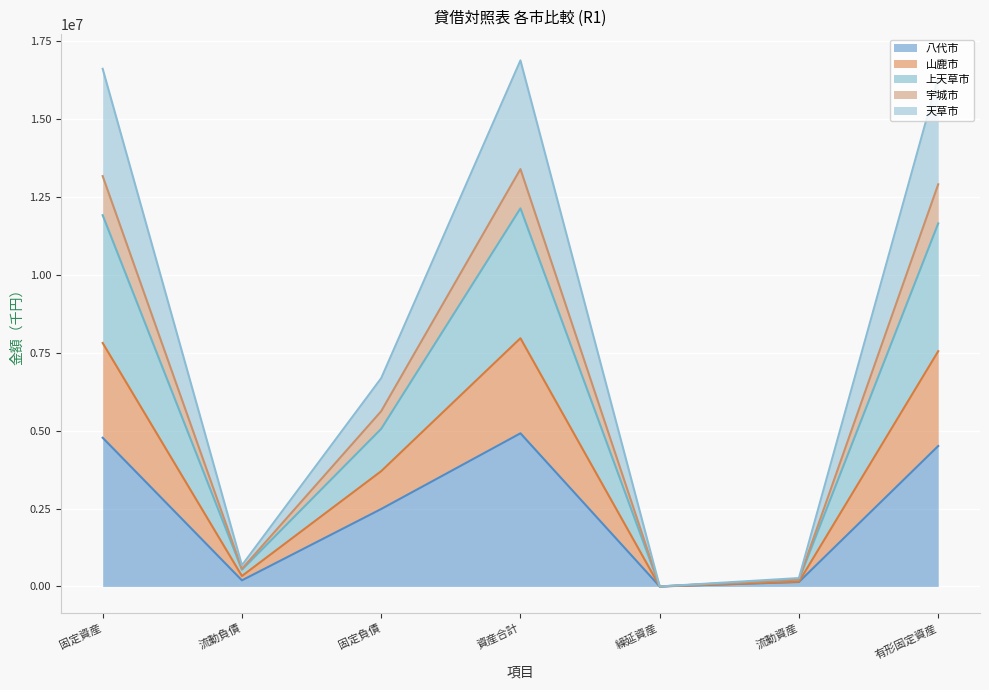

True or false: 八代市 has a value of 6450933 at 有形固定資産.

False